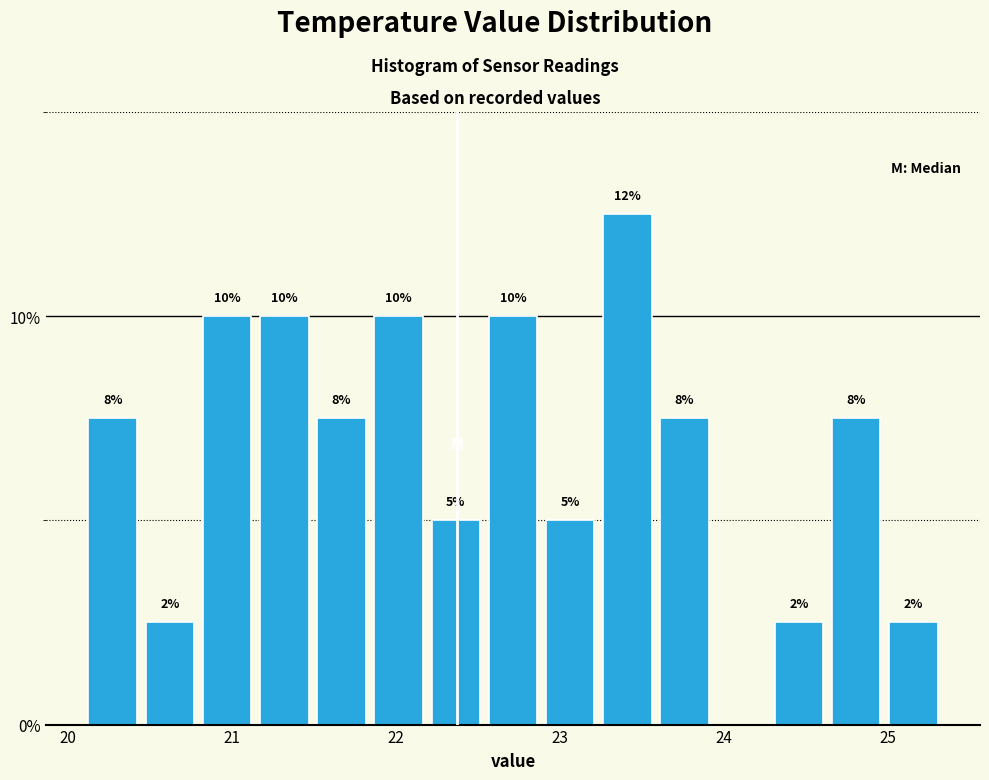

Read against the x-axis, roughly where is the centre of the tallest bar?

23.4